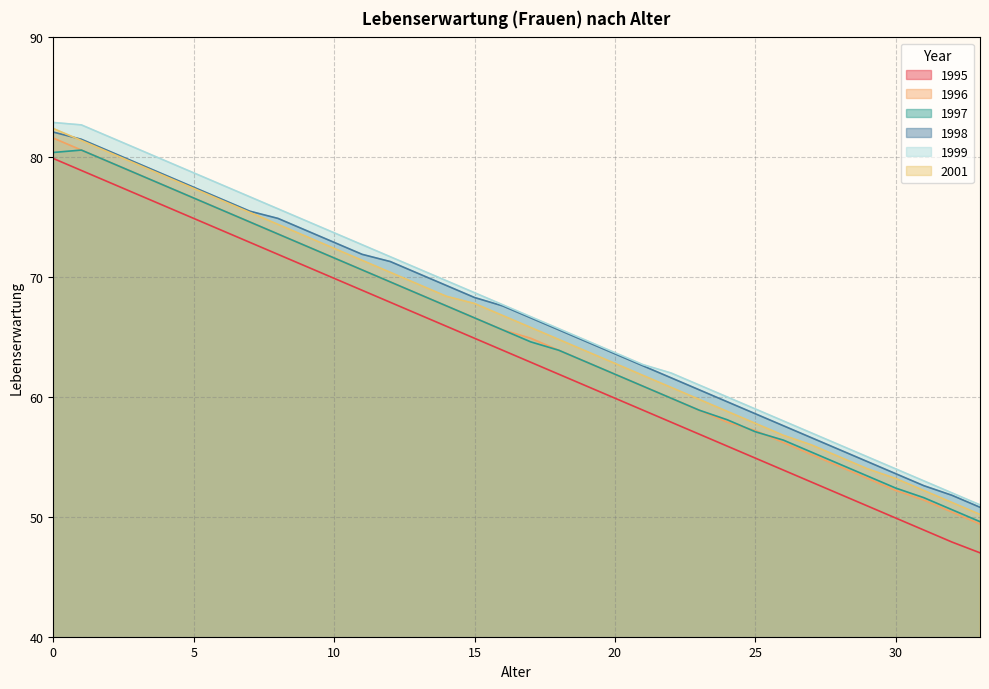

True or false: 1999 and 1997 cross at least once.

False